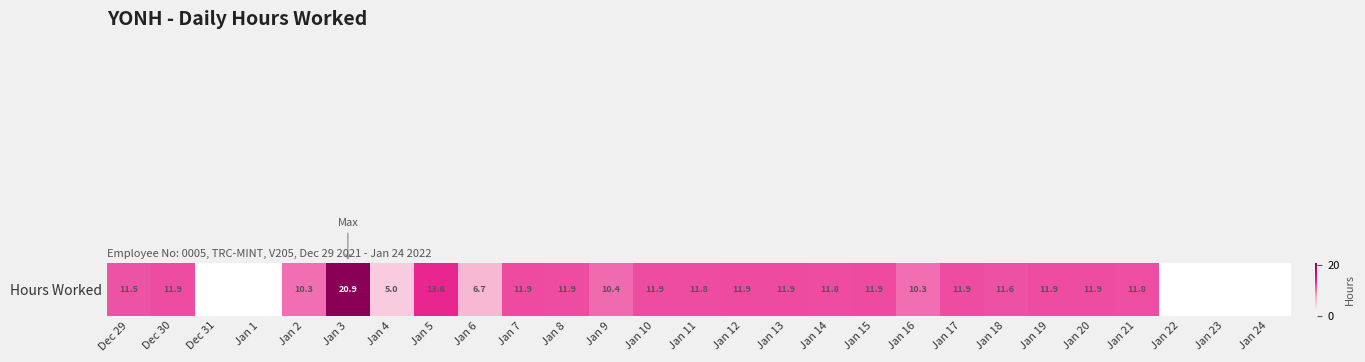

How many values are below 11?

10